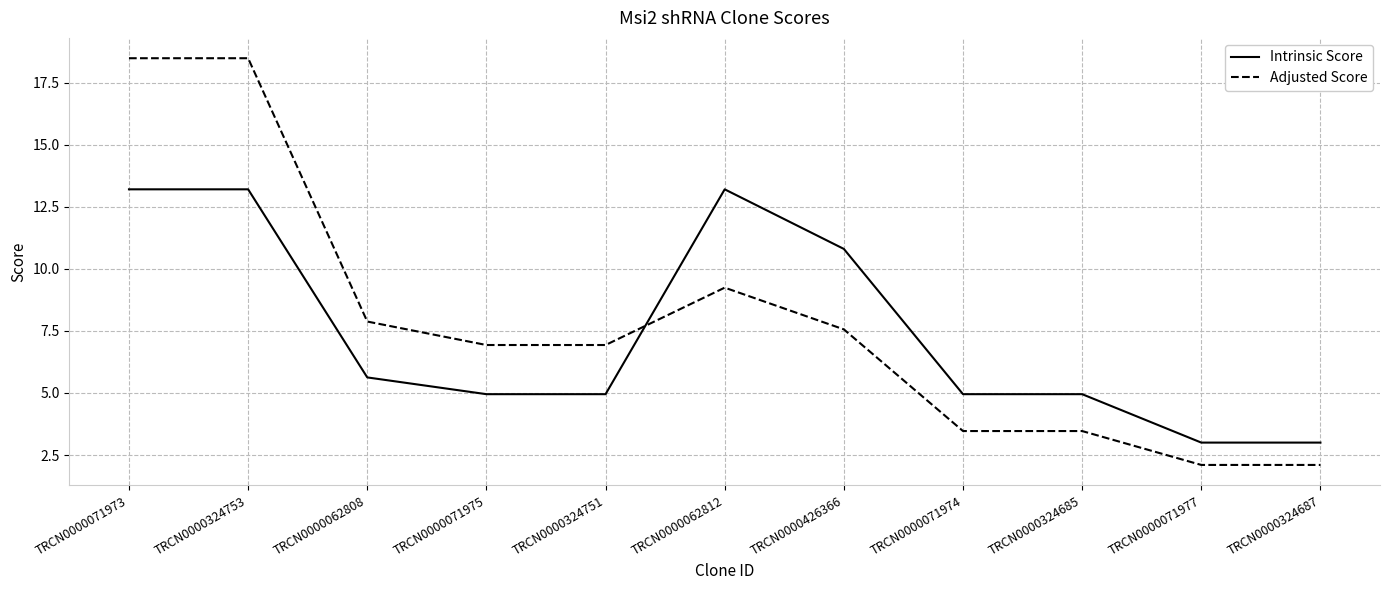

How many intersections are there between Adjusted Score and Intrinsic Score?

1